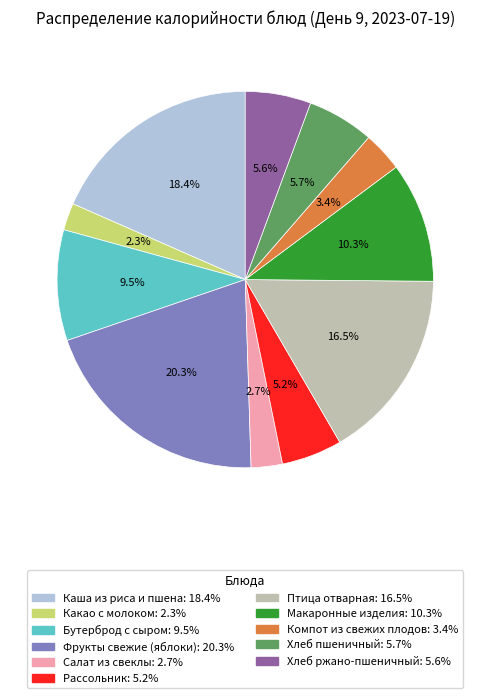

Is it true that Макаронные изделия is 1% of the pie?

False